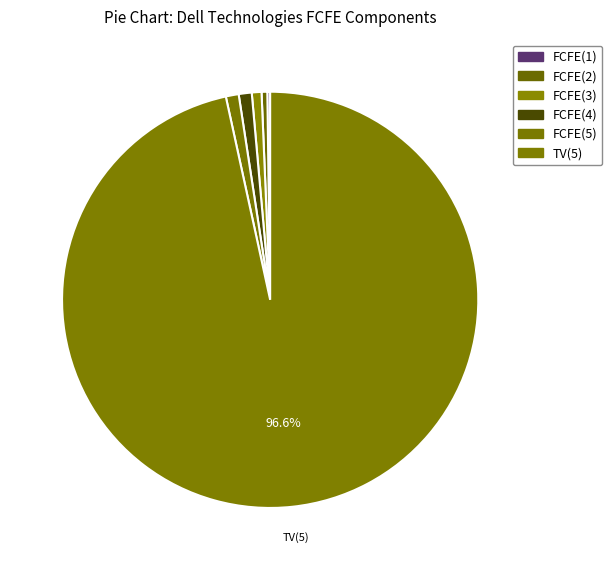

Does FCFE(2) account for over 50% of the chart?

No